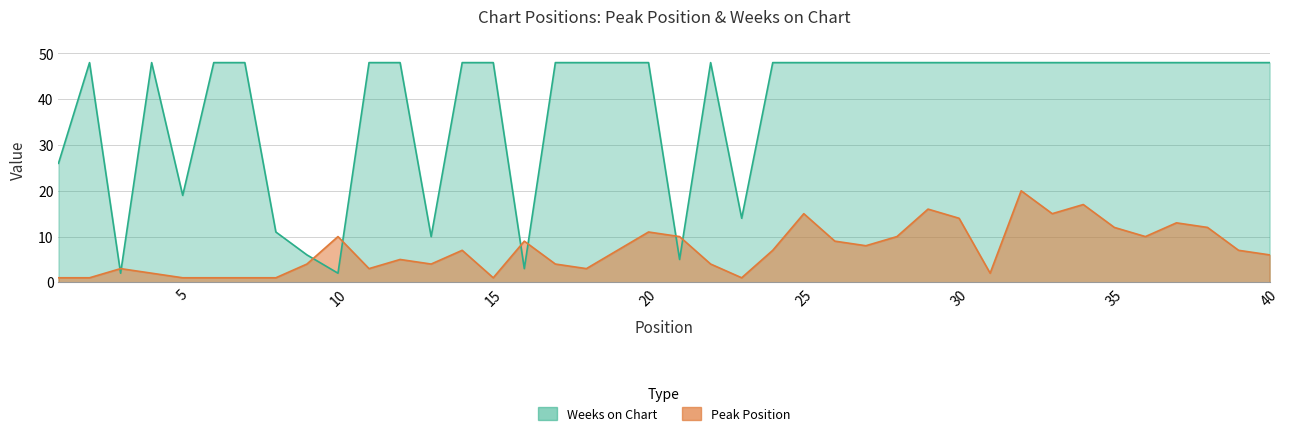

Rank the series by their maximum value, from highest to lowest.

Weeks on Chart, Peak Position